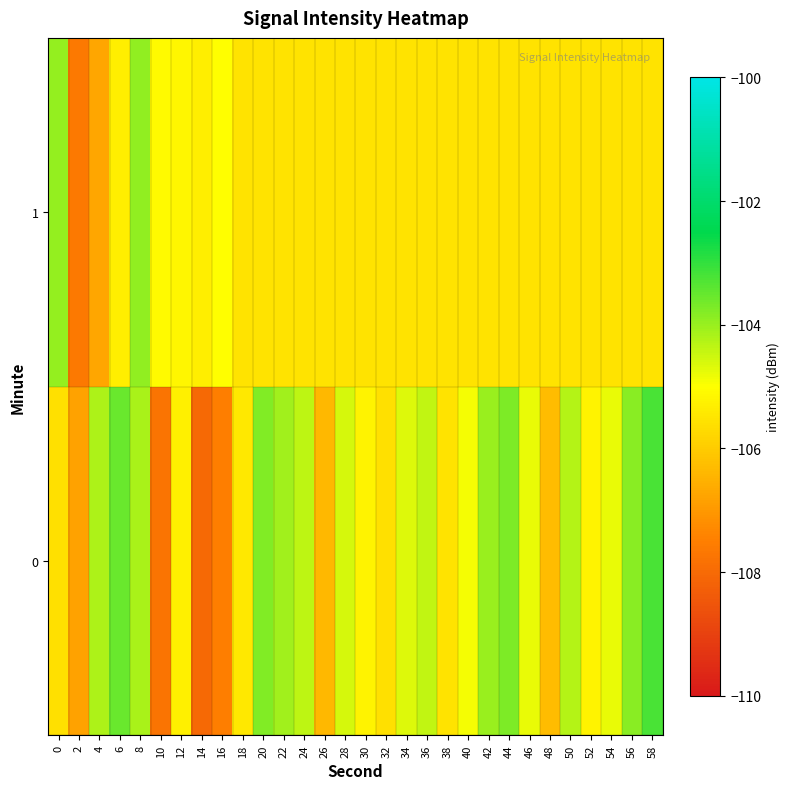

Rank the series by their maximum value, from lowest to highest.

1, 0